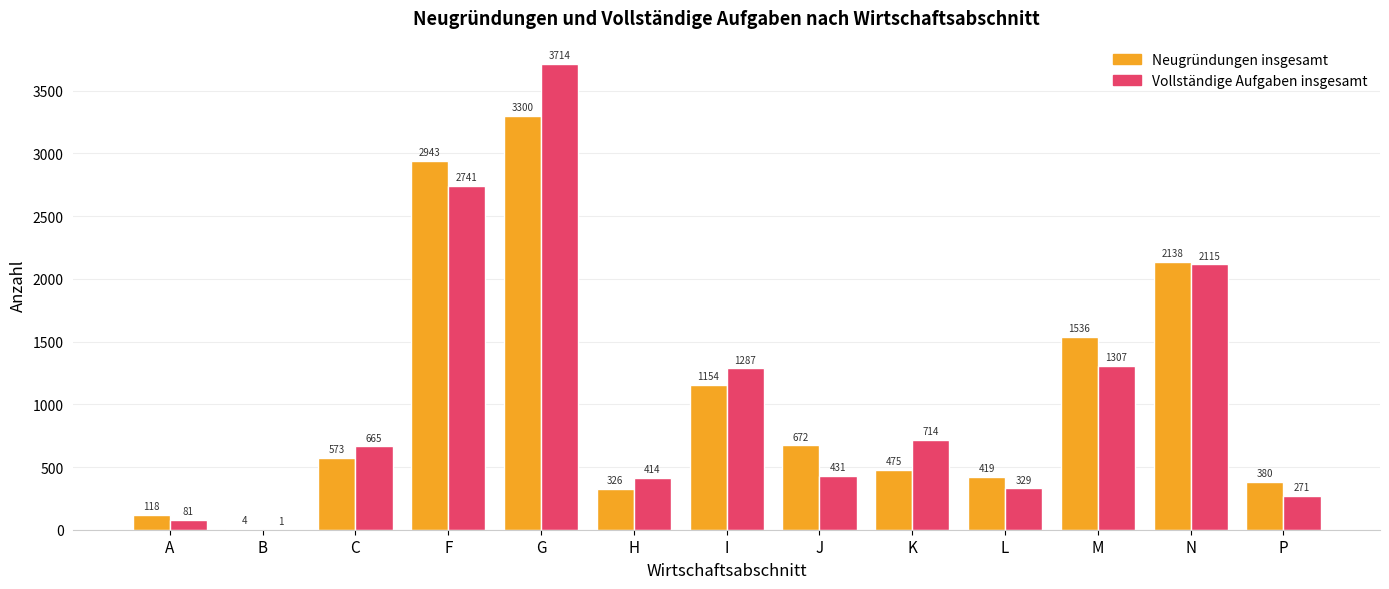

Does the chart contain stacked bars?

No